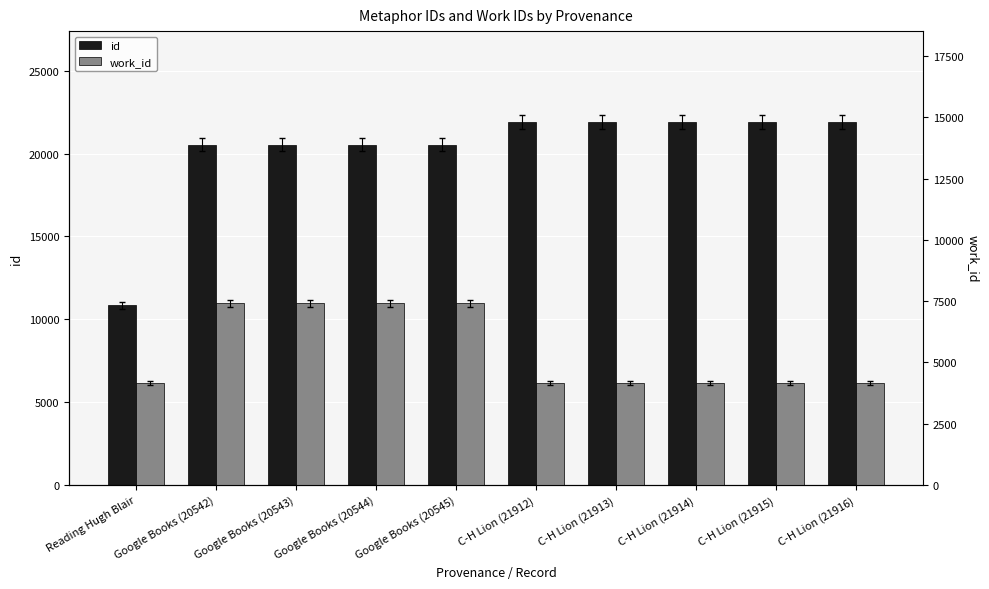

Is it true that work_id equals 12126 at Google Books (20543)?

False